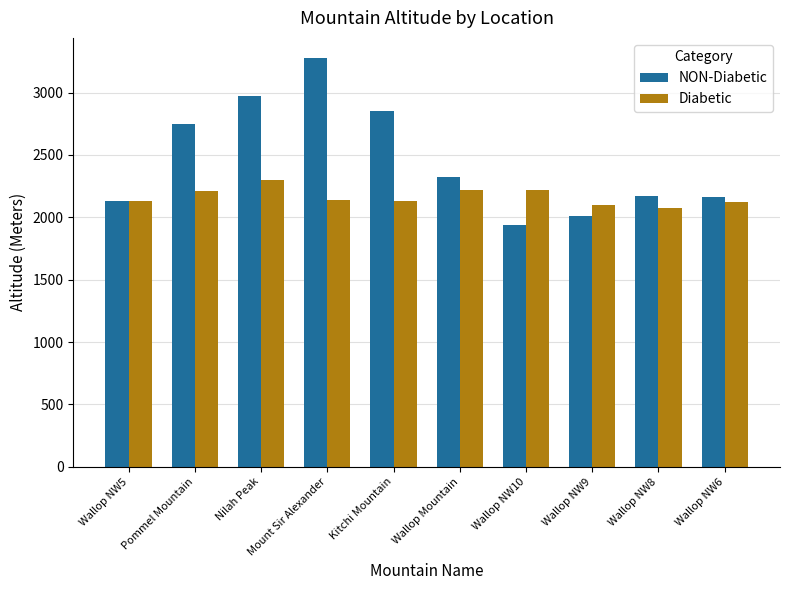

Read the NON-Diabetic value at Nilah Peak.

2972